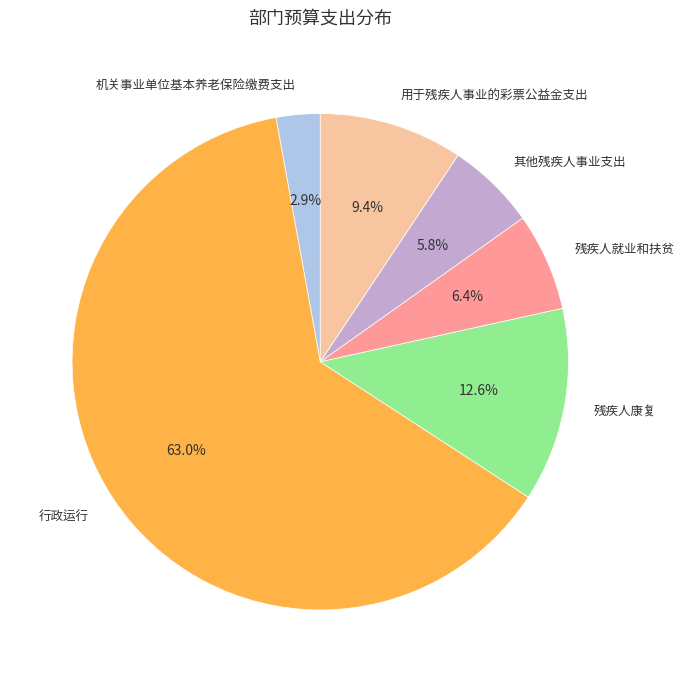

Does 行政运行 account for over 50% of the chart?

Yes